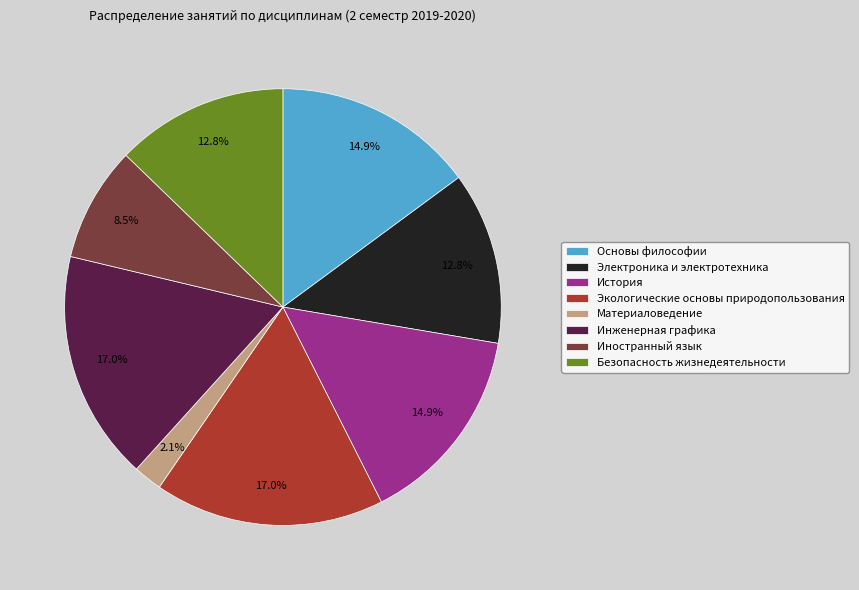

Is Основы философии the majority of the pie?

No